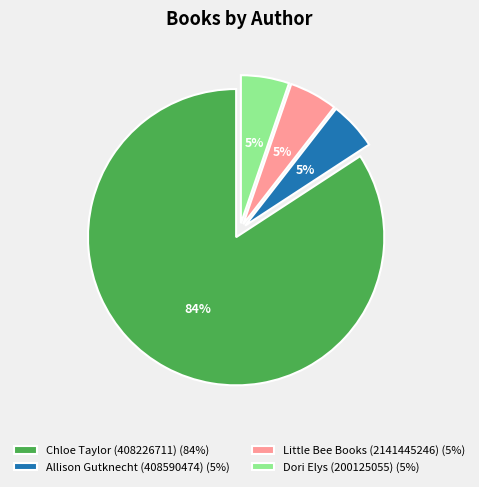

How many slices are in this pie chart?

4